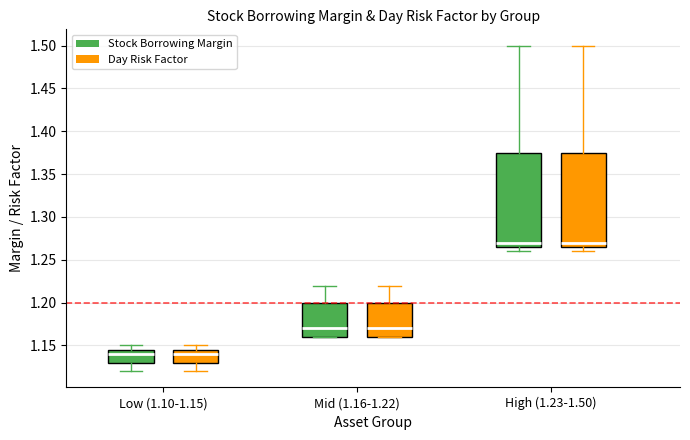

Reading left to right, read every box against the y-axis: the position of its median line, the range the box covers, and the ends of its whiskers. The values are not printed on the chart, so give them approximately, as read against the axis.

Low (1.10-1.15) (Stock Borrowing Margin): median 1.140, box 1.130 to 1.145, whiskers 1.120 to 1.150
Low (1.10-1.15) (Day Risk Factor): median 1.140, box 1.130 to 1.145, whiskers 1.120 to 1.150
Mid (1.16-1.22) (Stock Borrowing Margin): median 1.170, box 1.160 to 1.200, whiskers 1.160 to 1.220
Mid (1.16-1.22) (Day Risk Factor): median 1.170, box 1.160 to 1.200, whiskers 1.160 to 1.220
High (1.23-1.50) (Stock Borrowing Margin): median 1.270, box 1.265 to 1.375, whiskers 1.260 to 1.500
High (1.23-1.50) (Day Risk Factor): median 1.270, box 1.265 to 1.375, whiskers 1.260 to 1.500